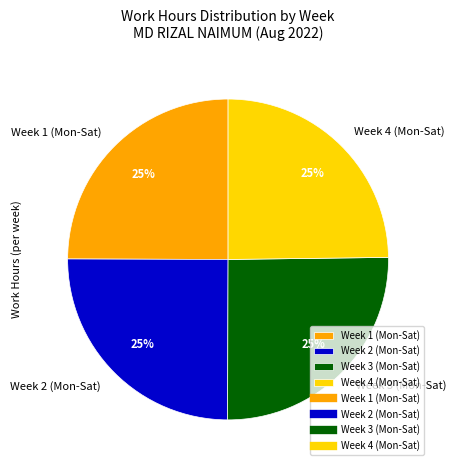

How many segments does this pie chart have?

4